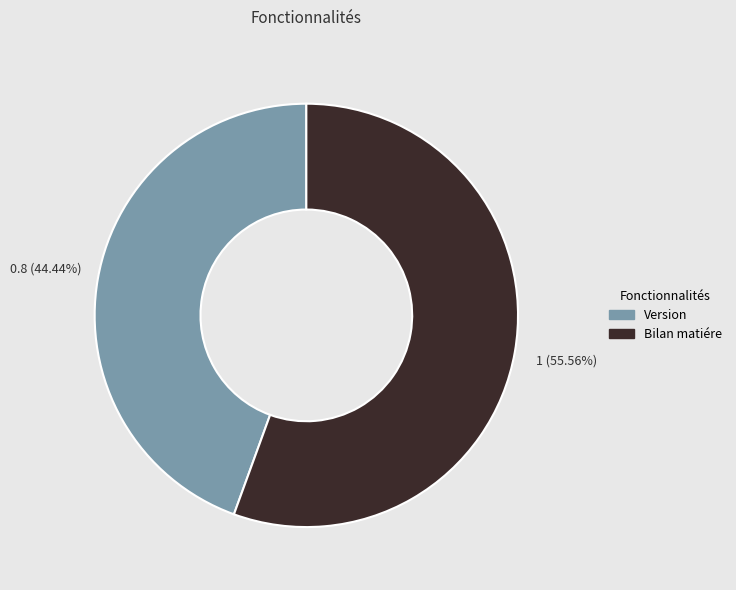

The Version slice represents 55% of the pie. True or false?

False